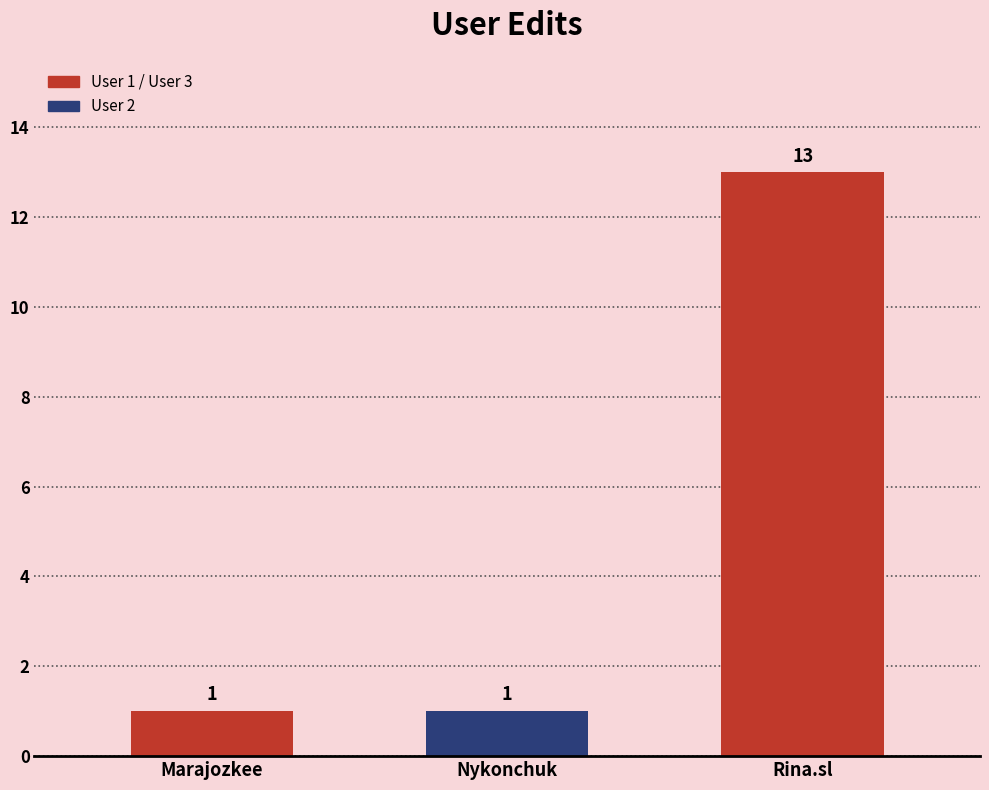

True or false: the data shows 13 at Rina.sl.

True